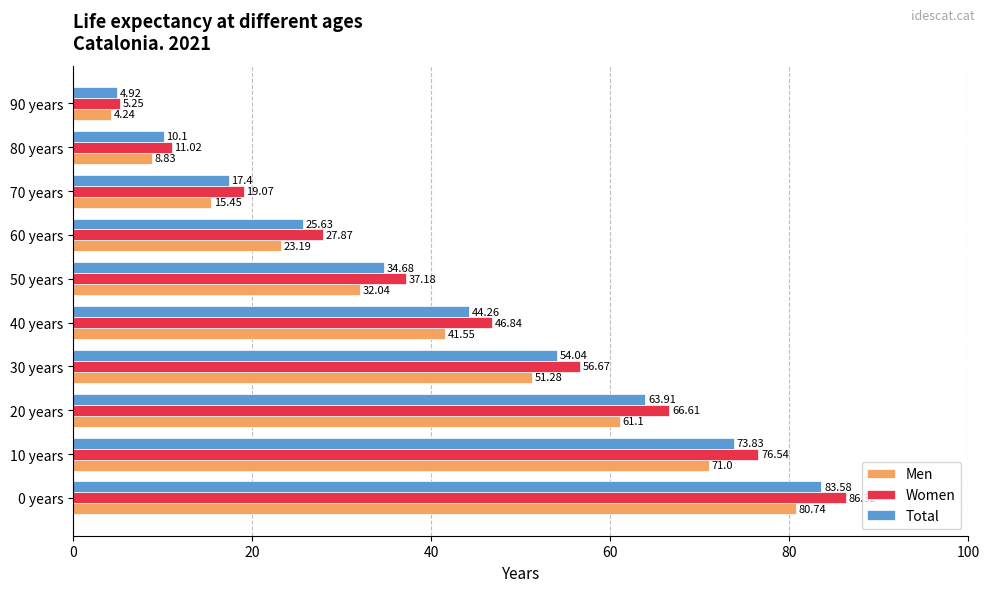

What is the difference between the maximum and minimum values in the Total series?

78.7